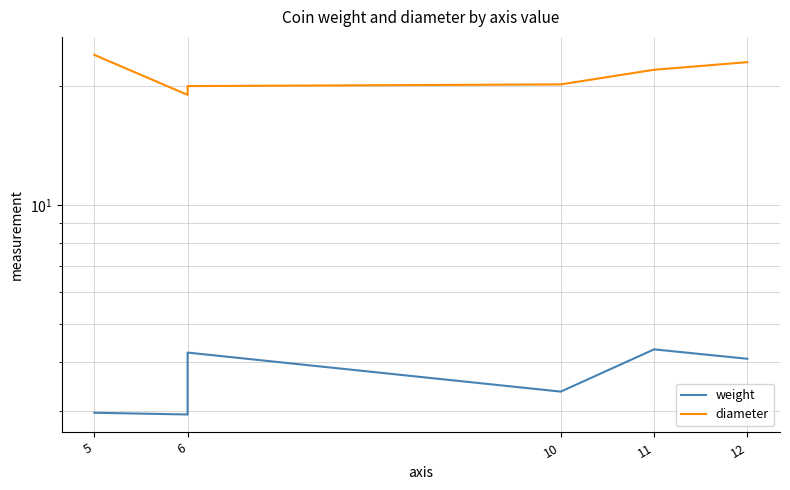

Which series changed the most between 6 and 11?

diameter